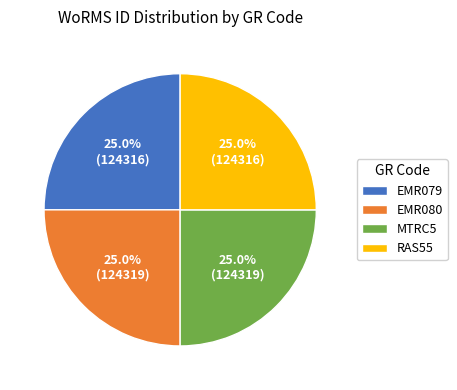

How many segments does this pie chart have?

4